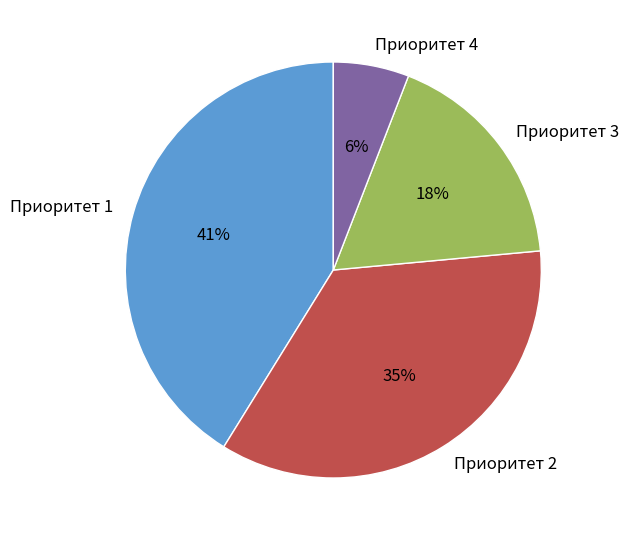

Is there any slice that represents more than half of the pie?

No